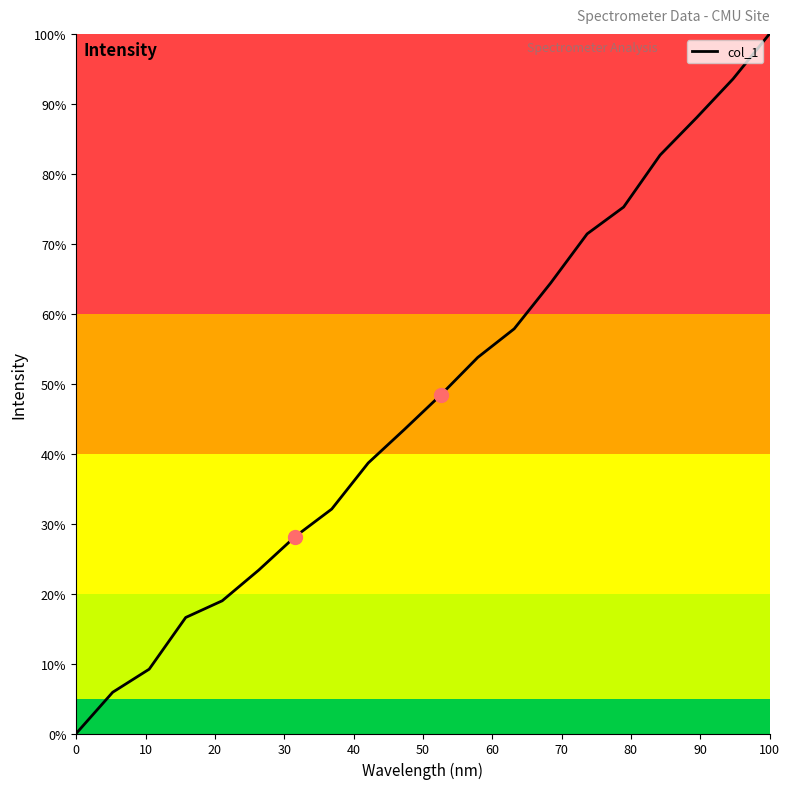

What is the greatest value displayed?

100.0